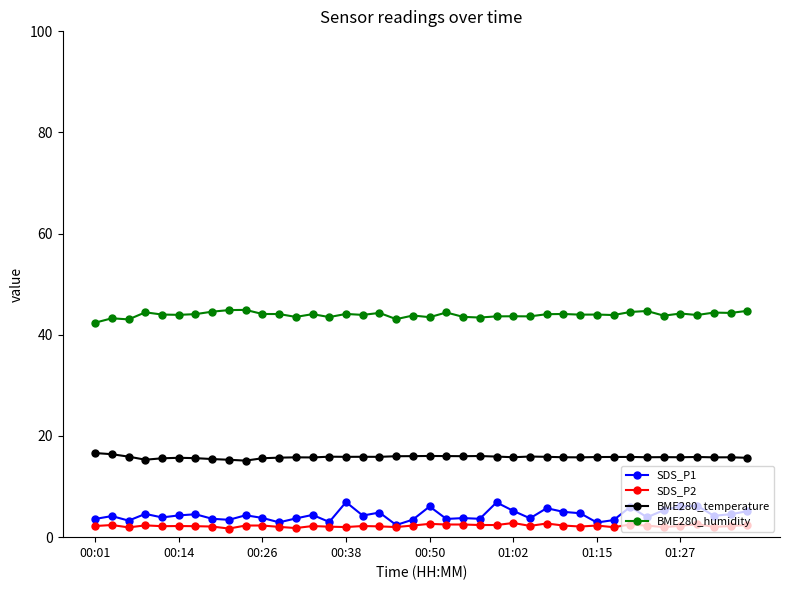

What is the value of the BME280_temperature point at the 10th from the left?

15.1